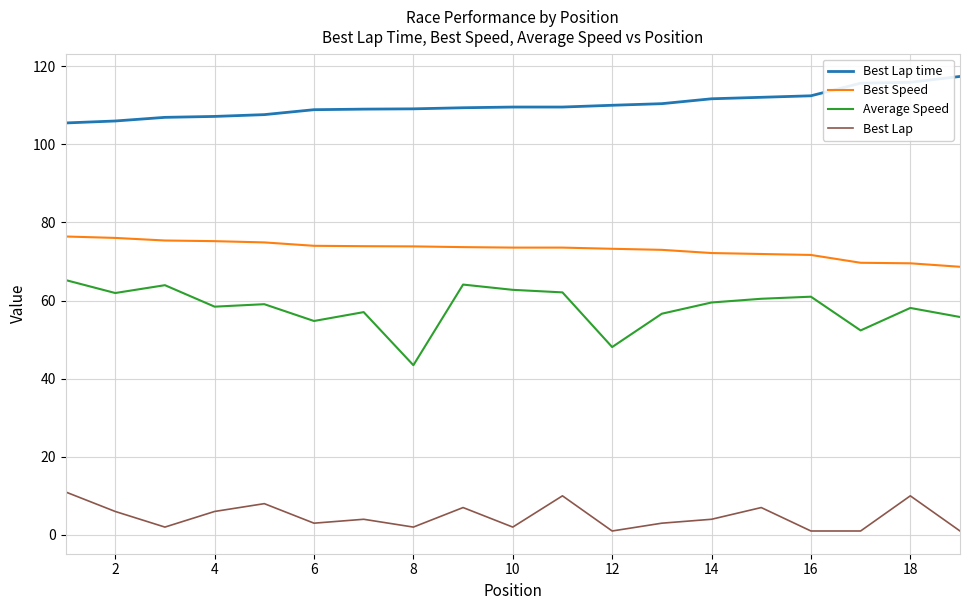

Which series has the largest total across all categories?

Best Lap time